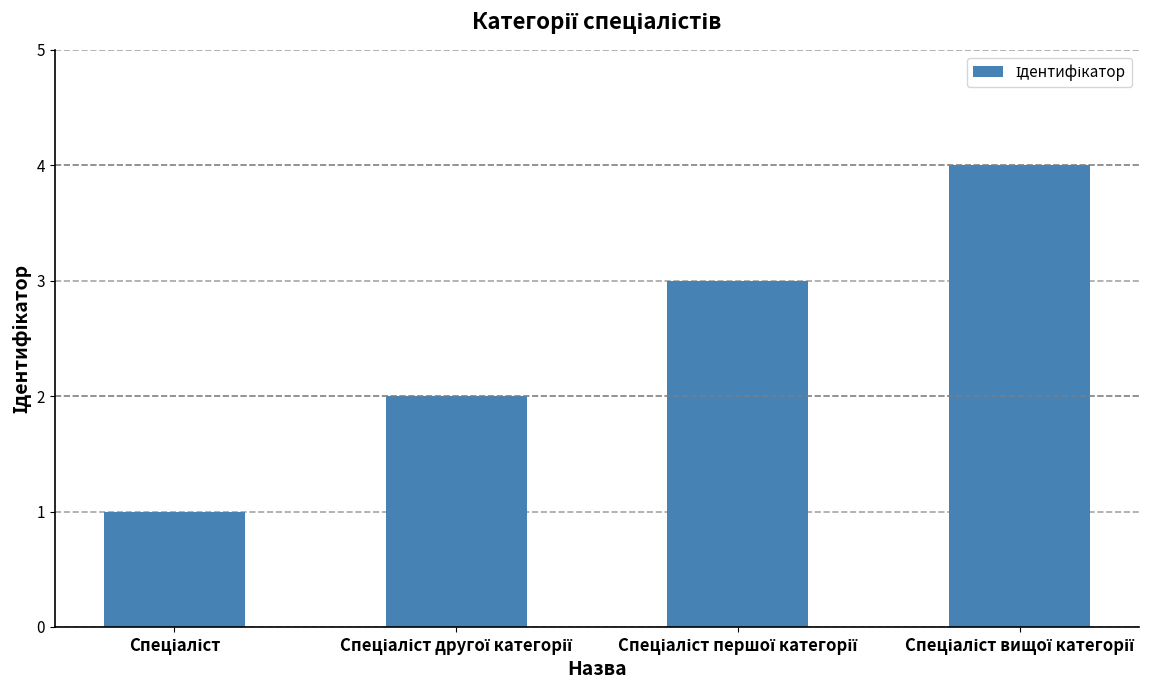

What is the maximum value shown in the chart?

4